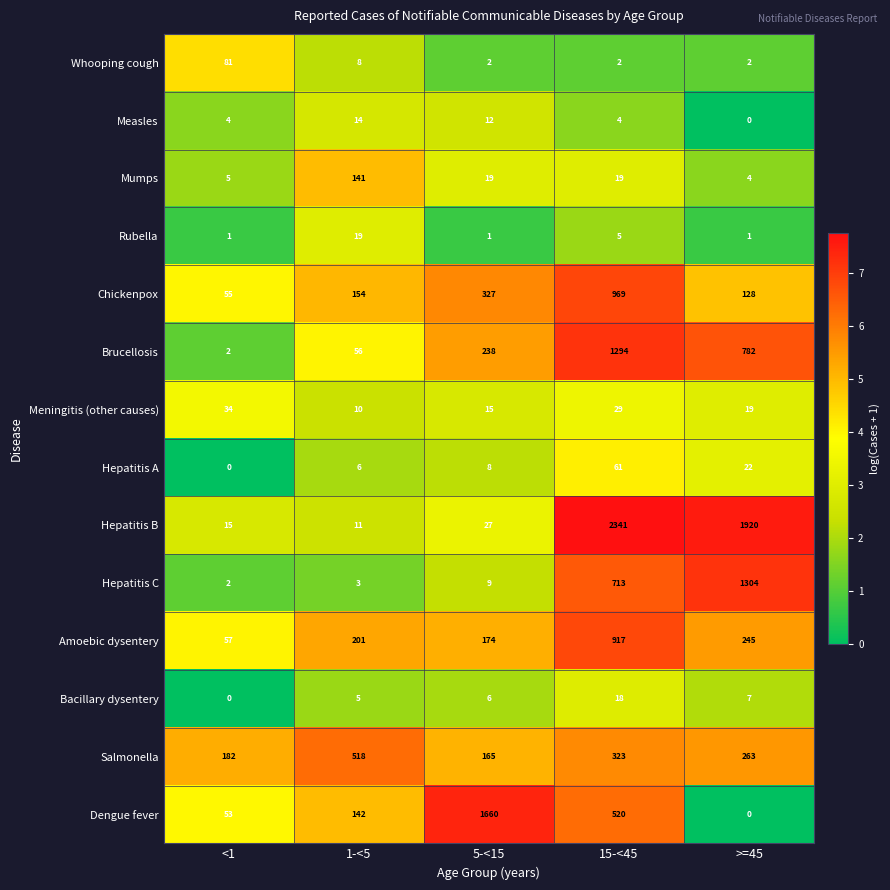

Which series has the largest range (max minus min)?

Hepatitis B